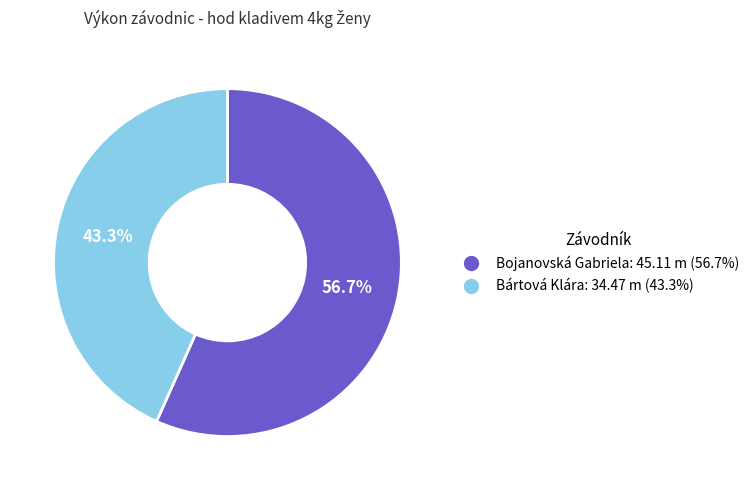

How much of the chart is everything except Bártová Klára?

56.7%